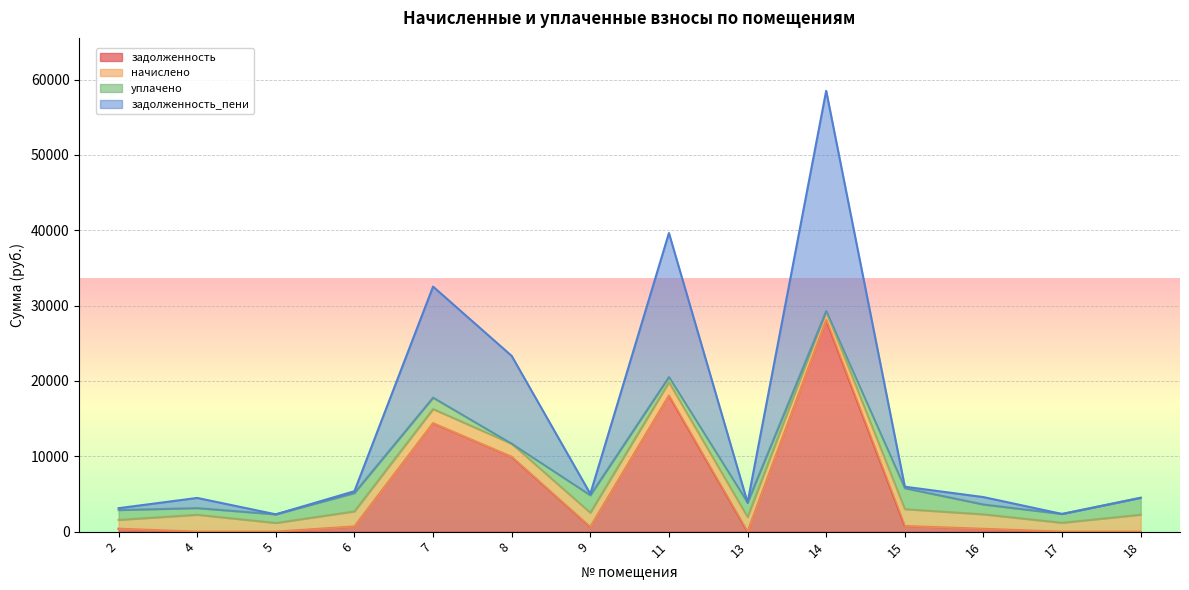

True or false: задолженность_пени has more than 2 points higher than both neighbors.

True